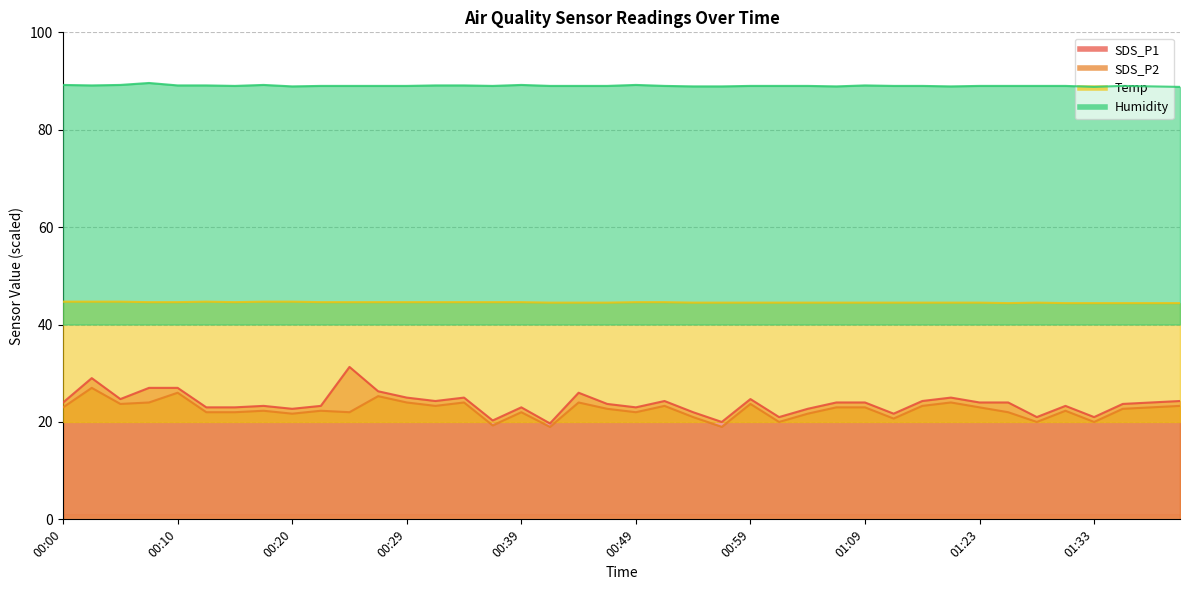

The value of Humidity at 00:15 is 89.0. True or false?

True